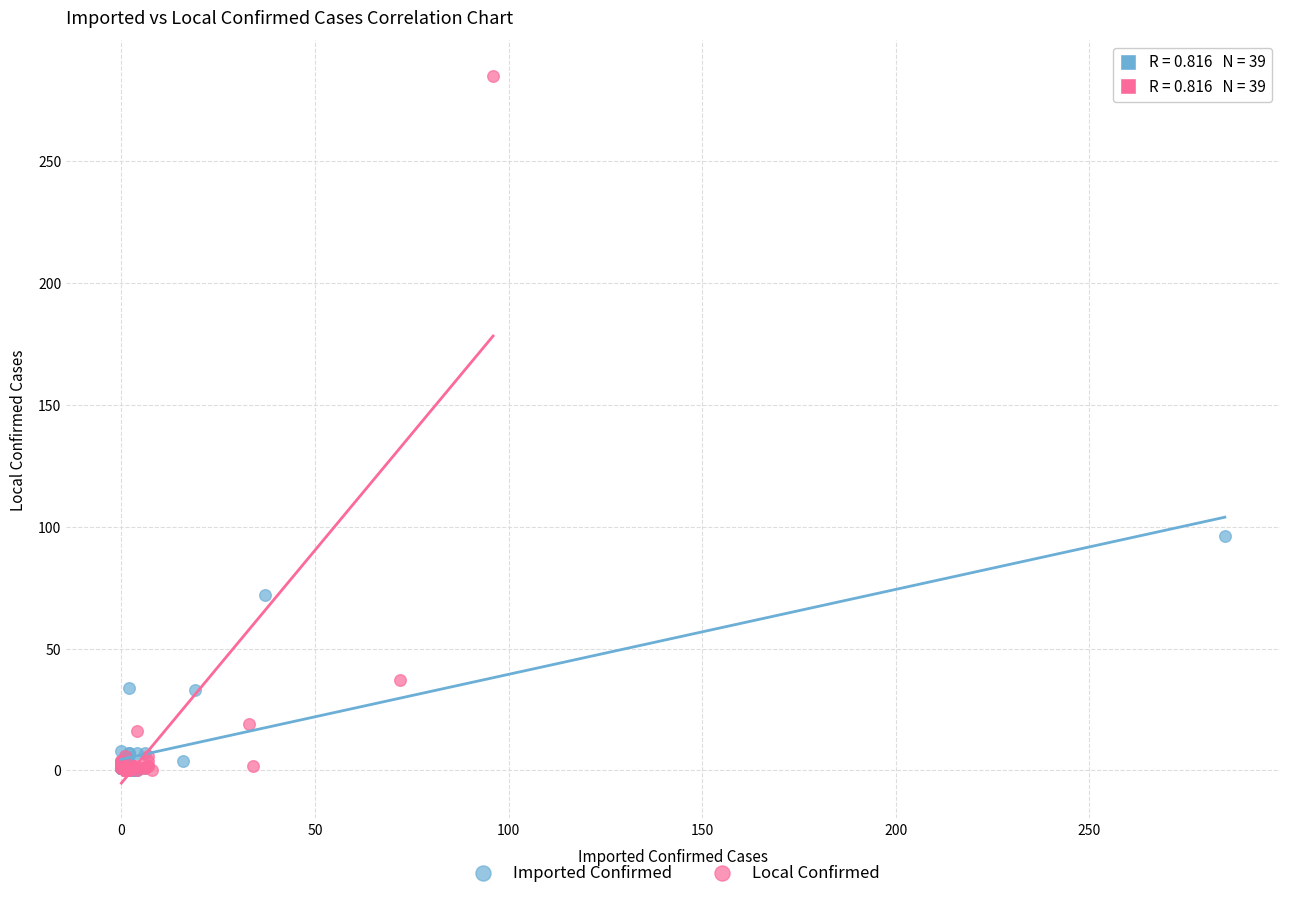

Which series has the widest spread of Y values?

Local Confirmed